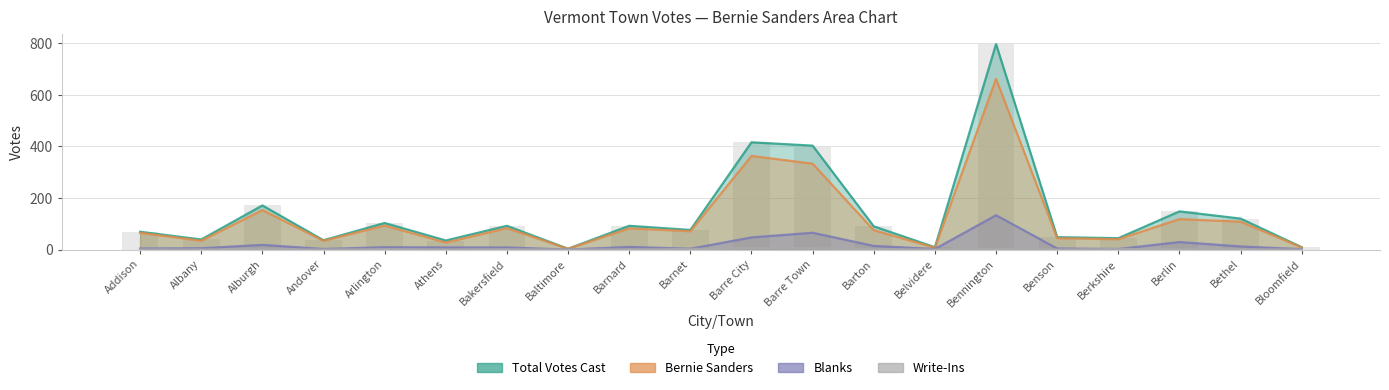

Where is Blanks nearest to the value 66?

Barre Town